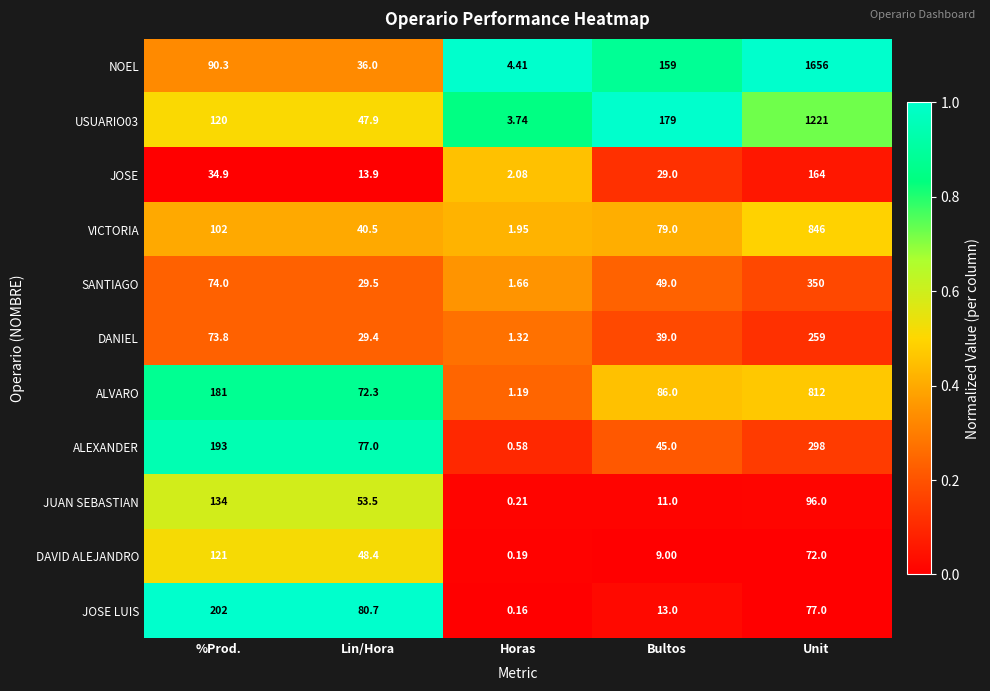

At which label is NOEL closest to 830?

Bultos